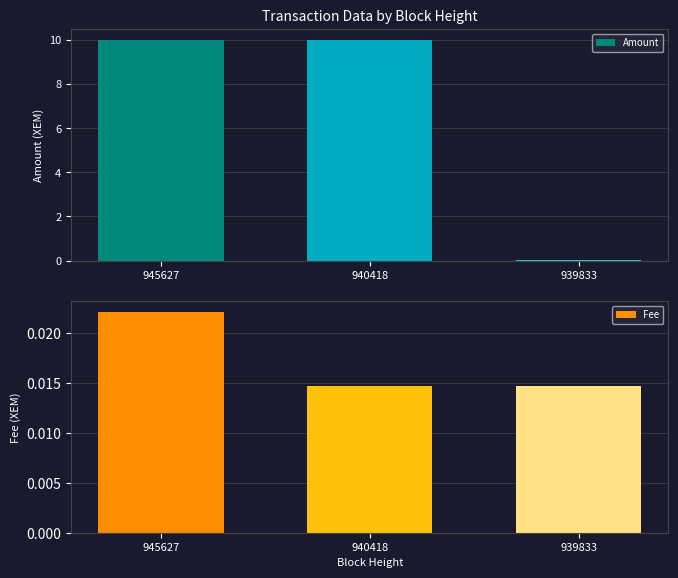

The Amount series shows 16.7 at 940418. True or false?

False